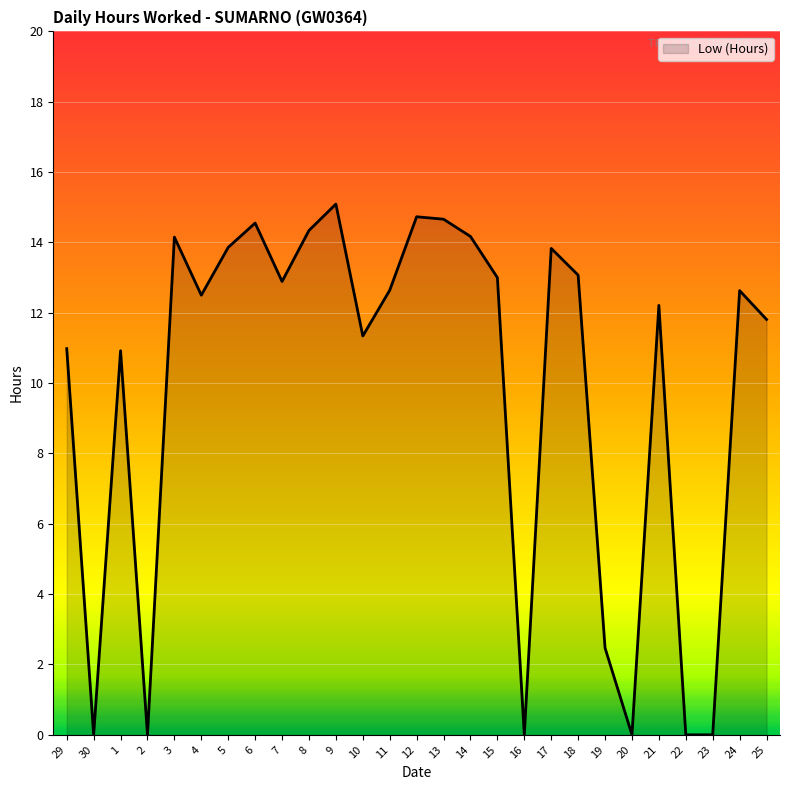

How many lines are shown in the chart?

1